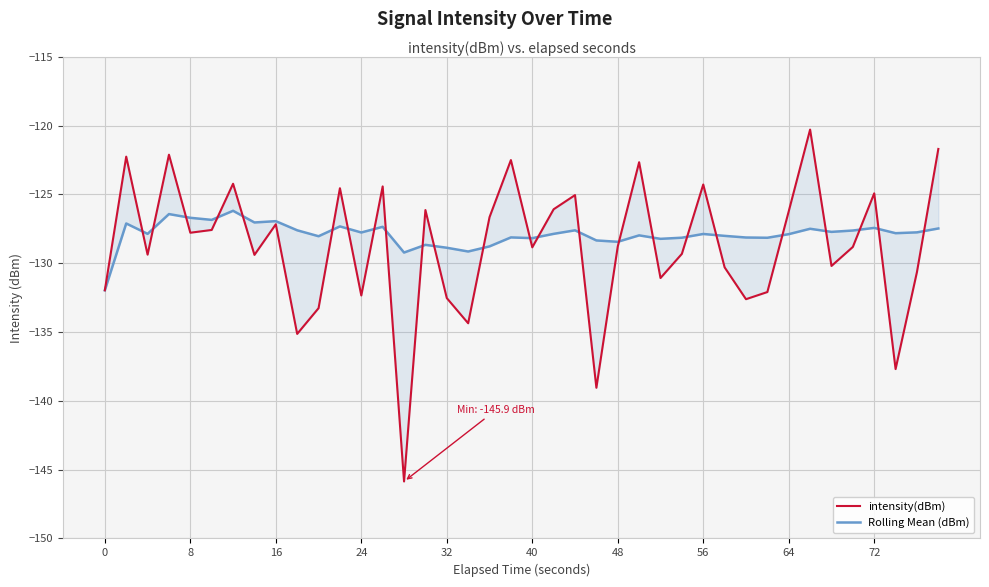

Does the chart display data point markers on the line(s)?

No